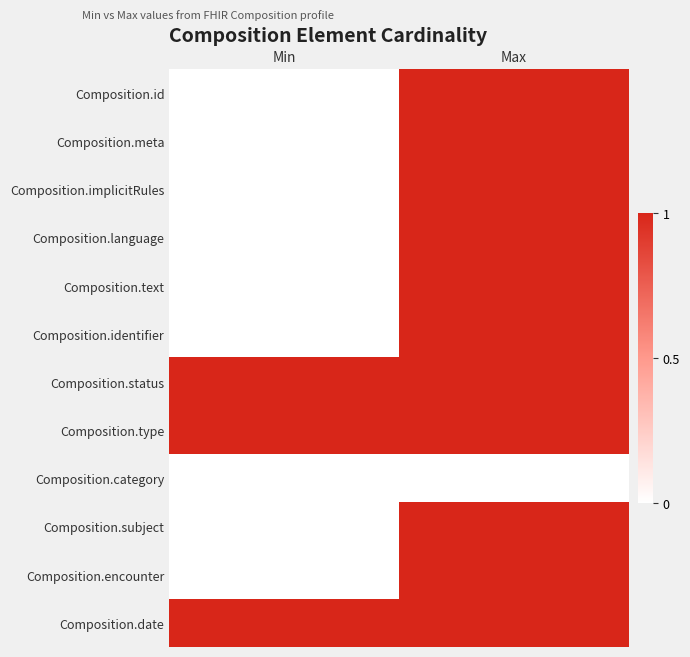

What is the total value across all series at Max?

11